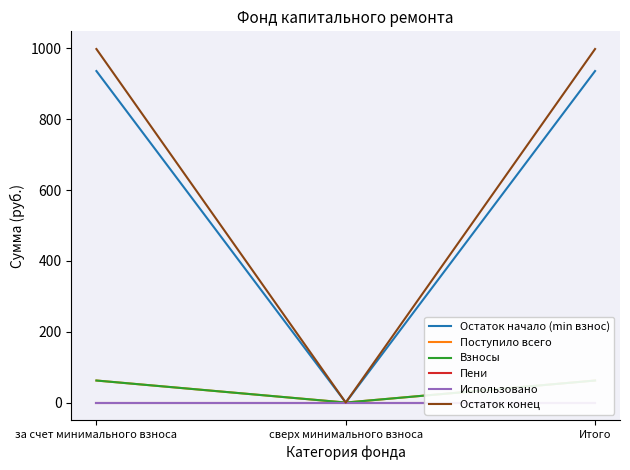

At how many categories does at least one series exceed 800?

2